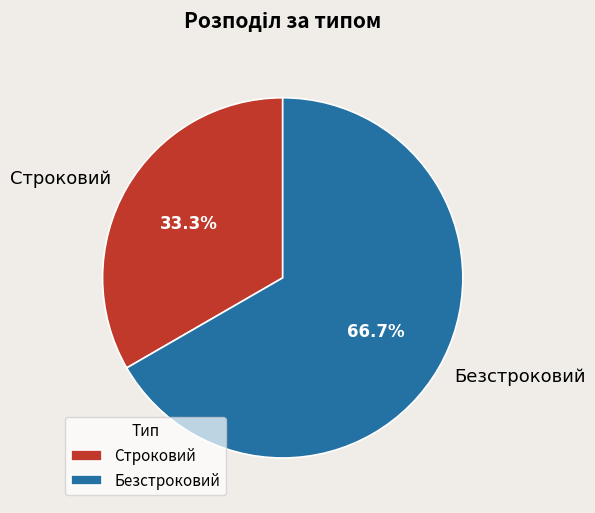

To the nearest percent, what is the combined percentage of Строковий and Безстроковий?

100%